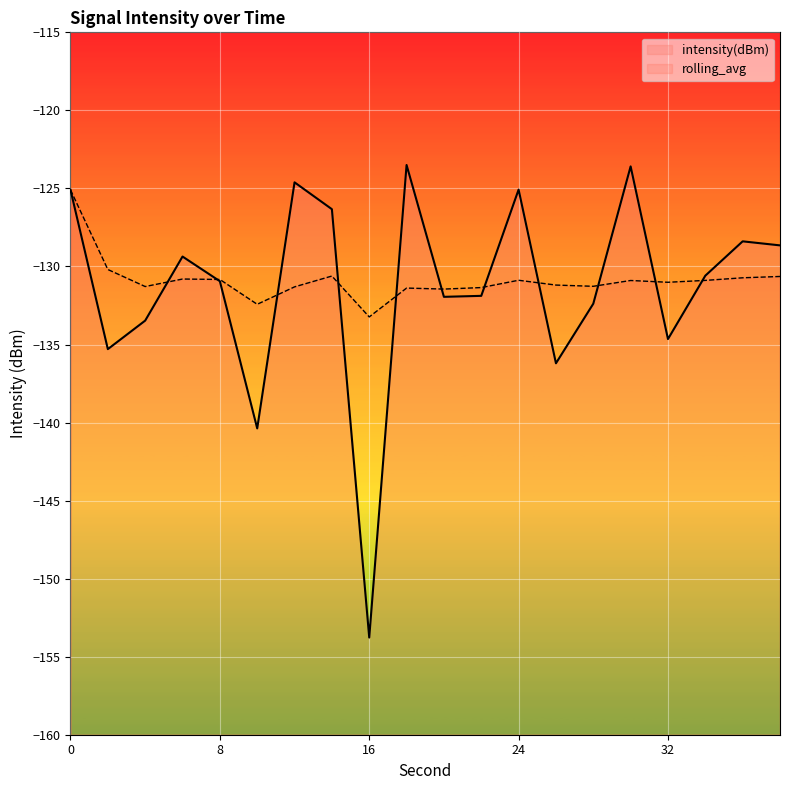

What is the average value of the rolling_avg series?

-130.9